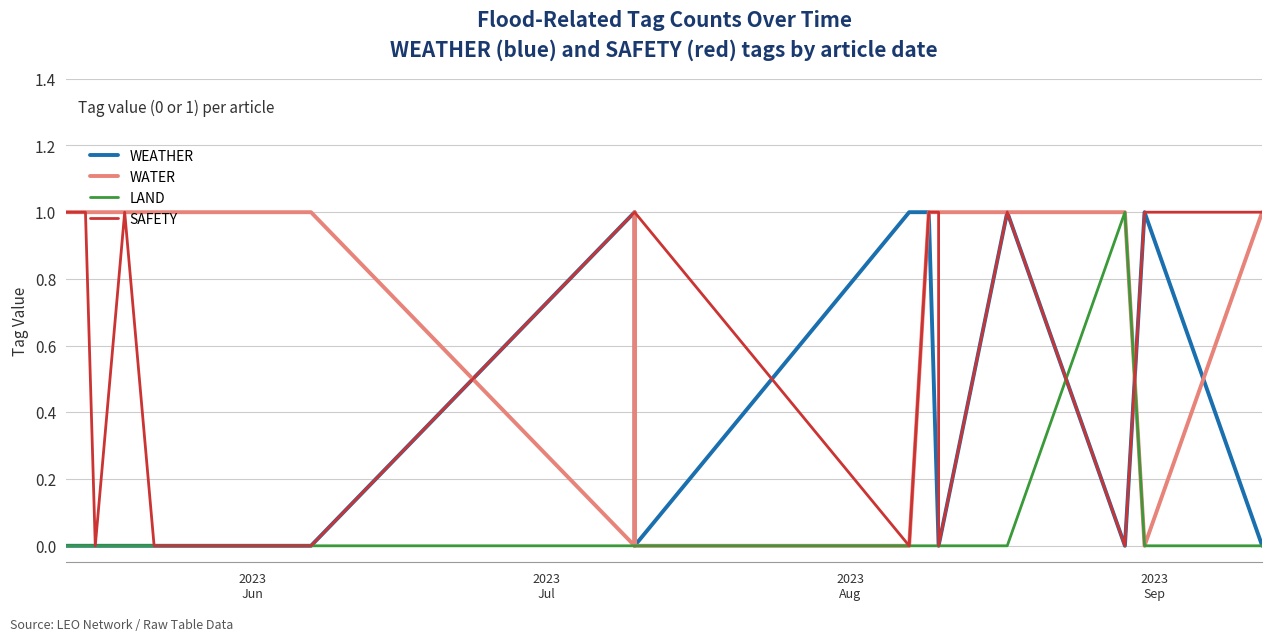

What position from the left is 2023
Aug?

3